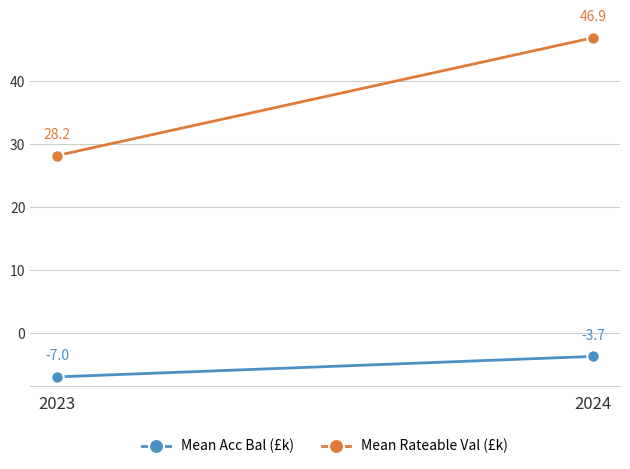

What is the value of the Mean Acc Bal (£k) point at the 2nd from the left?

-3.7